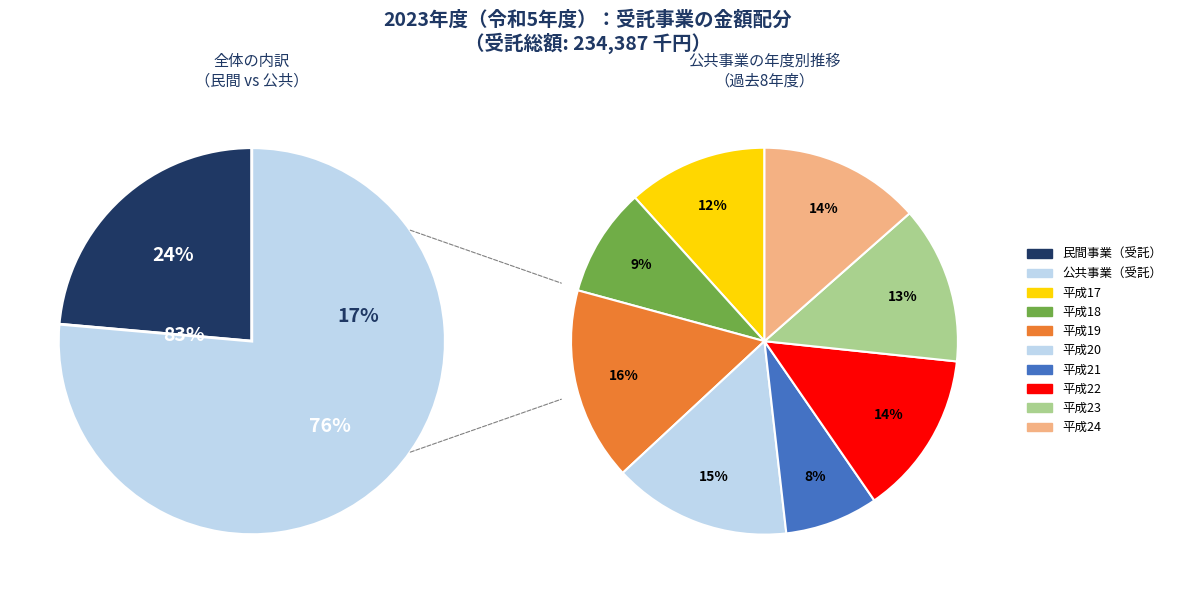

To the nearest percent, what is the combined percentage of 公共事業 and 民間事業?

100%